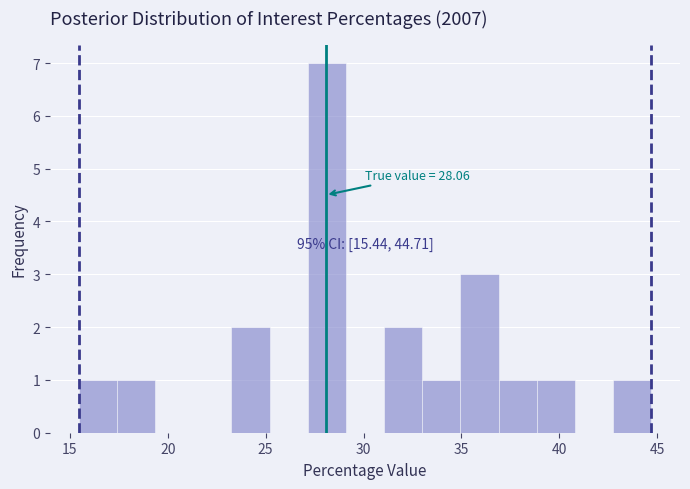

Read against the x-axis, roughly where is the centre of the tallest bar?

28.0